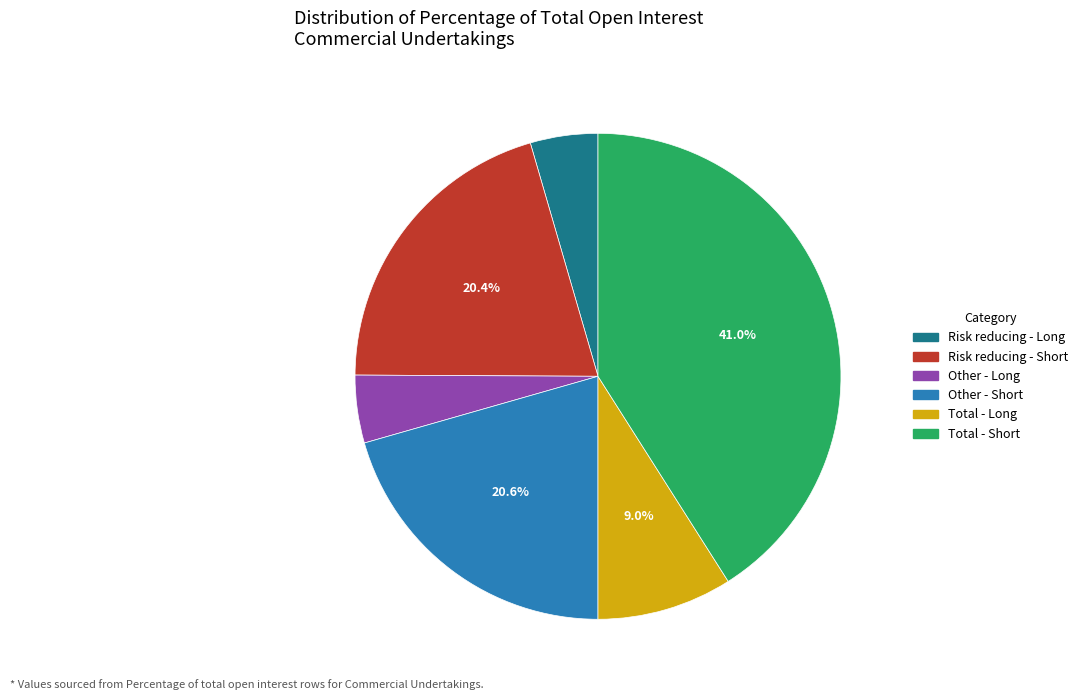

Which category has the biggest portion of the pie?

Total - Short